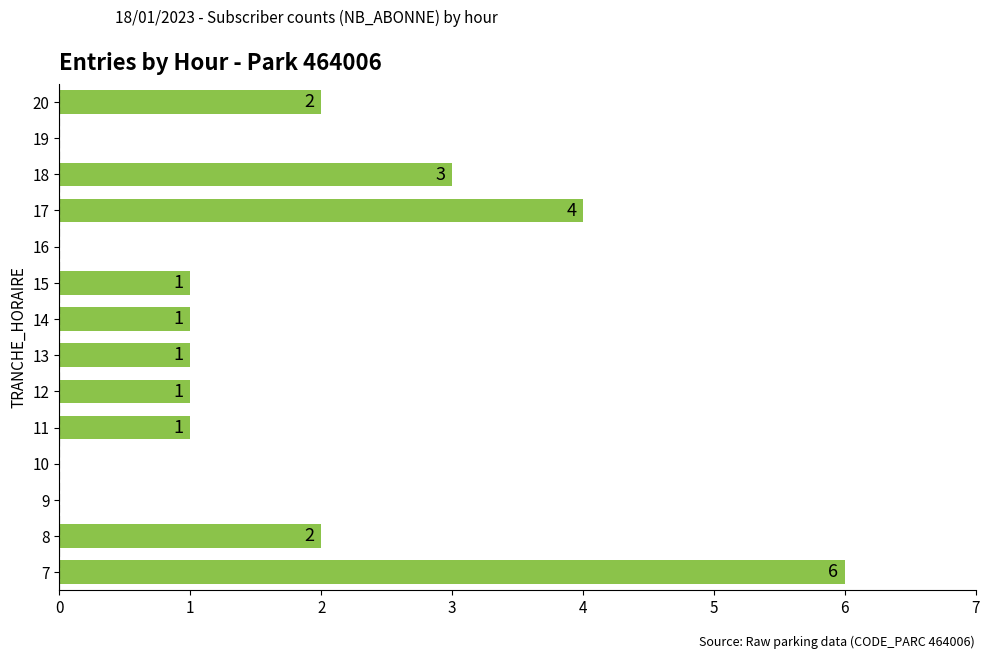

The chart shows a value of 2 at 15. True or false?

False